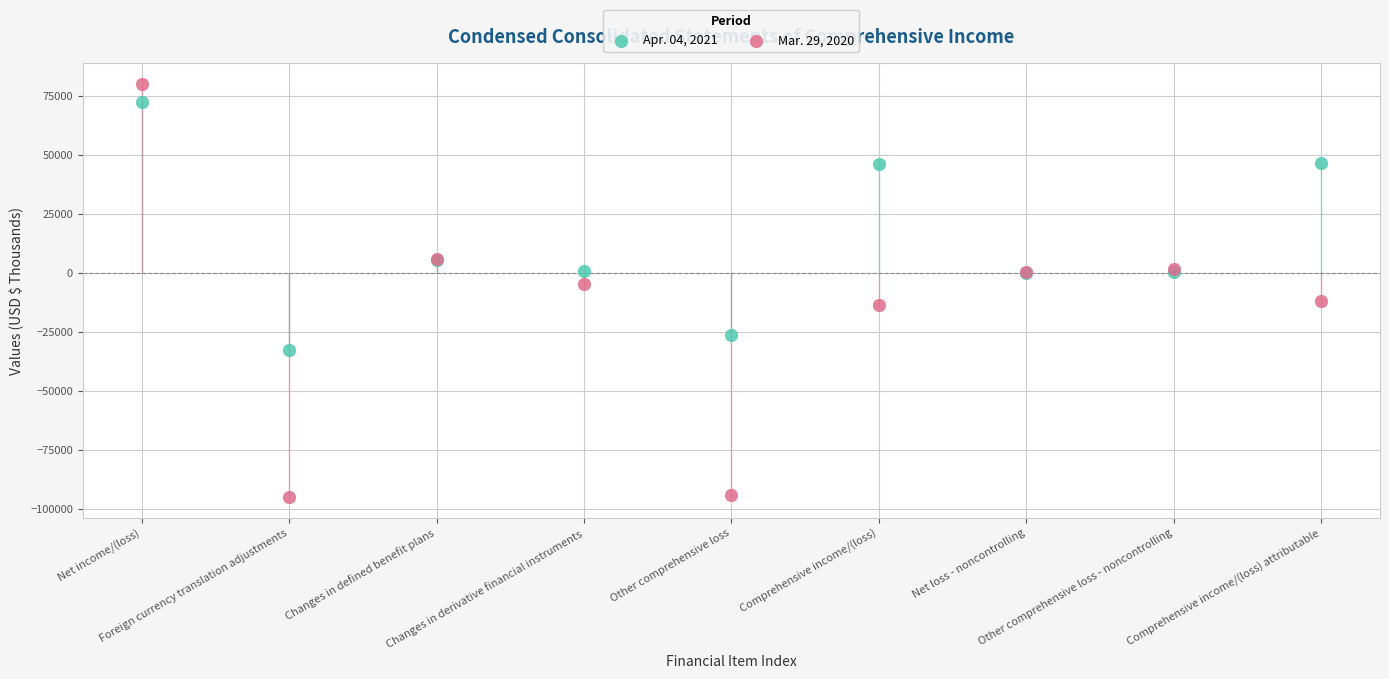

Which series contains the highest Y value?

Mar. 29, 2020